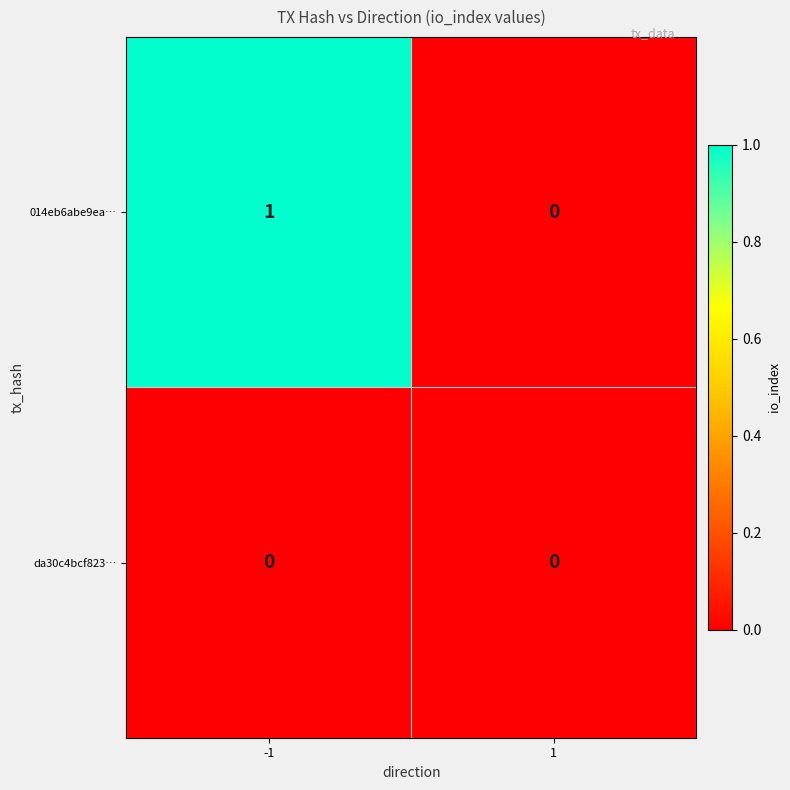

List the series in order of their overall mean, highest first.

014eb6abe9ea…, da30c4bcf823…